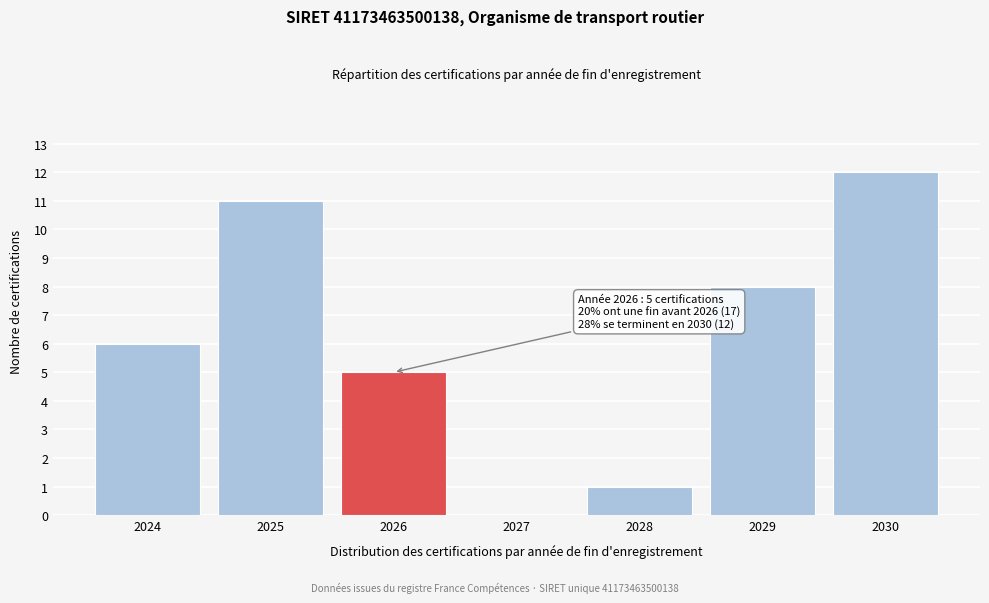

Reading left to right, transcribe all the data shown in this chart.

2024=6	2025=11	2026=5	2027=0	2028=1	2029=8	2030=12